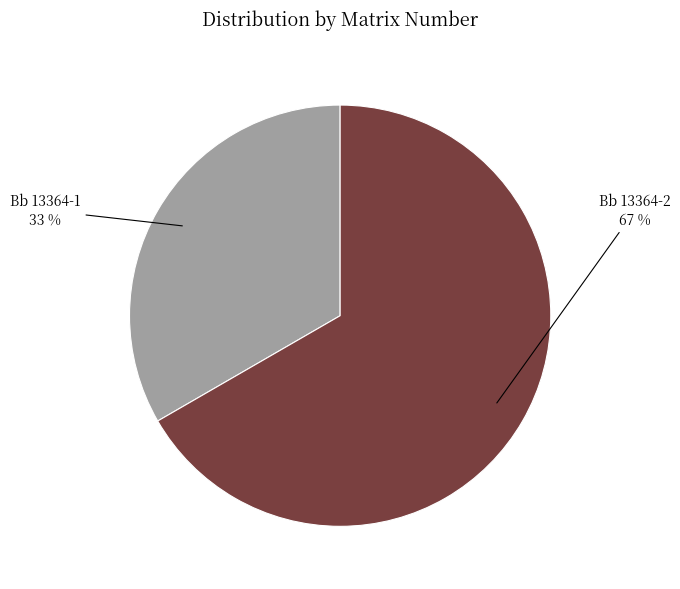

To the nearest percent, what is the combined percentage of Bb 13364-1 and Bb 13364-2?

100%